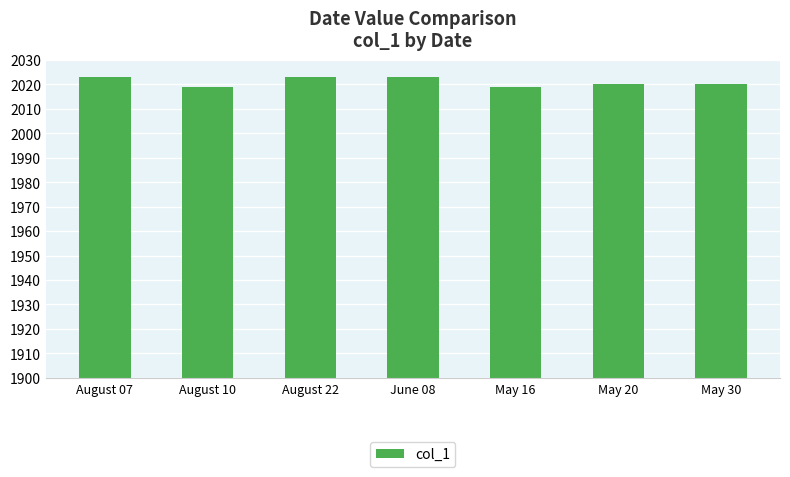

What position from the left is May 16?

5